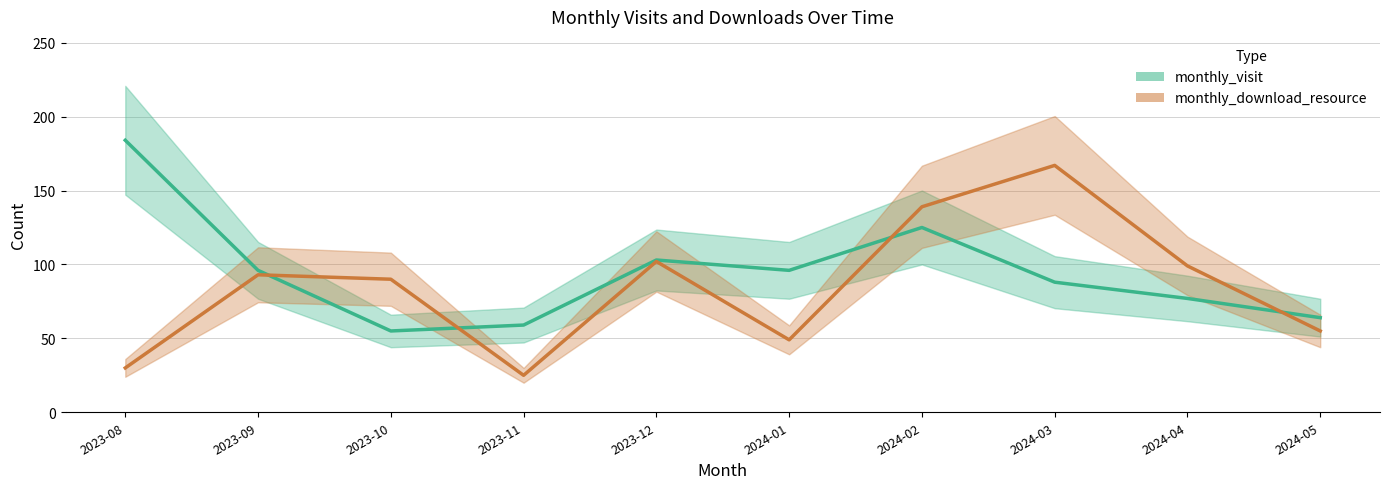

Which series changed the most between 2023-10 and 2024-03?

monthly_download_resource